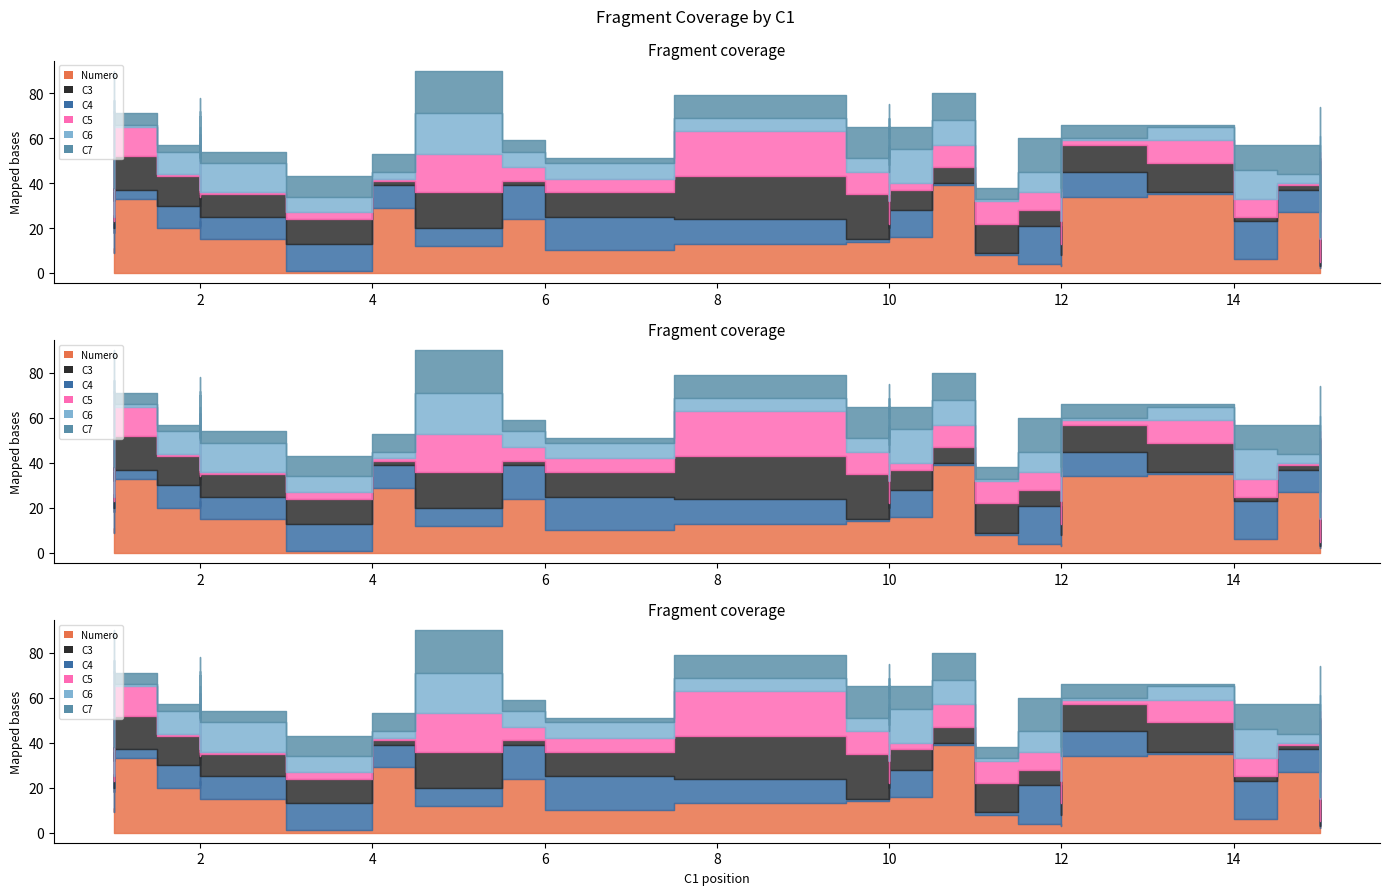

What is the total value across all series at 13?

65